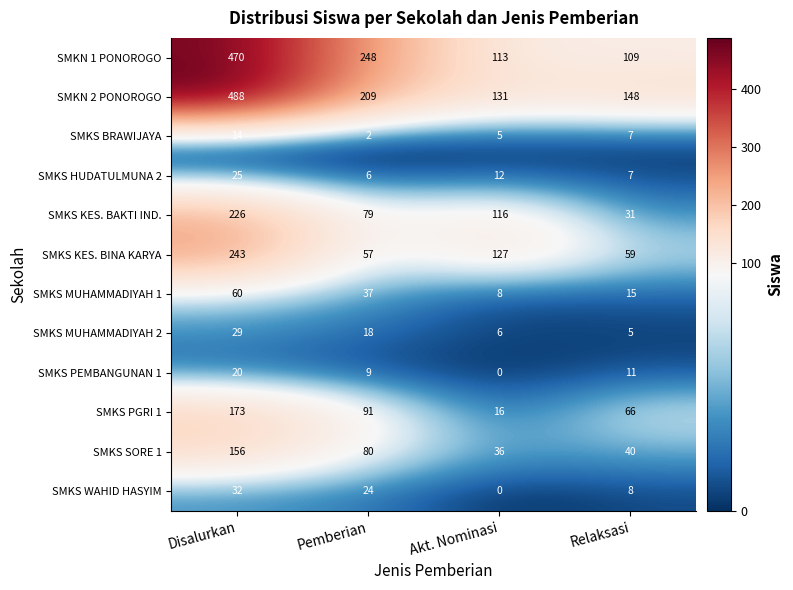

At which label is SMKS MUHAMMADIYAH 1 closest to 34?

Pemberian